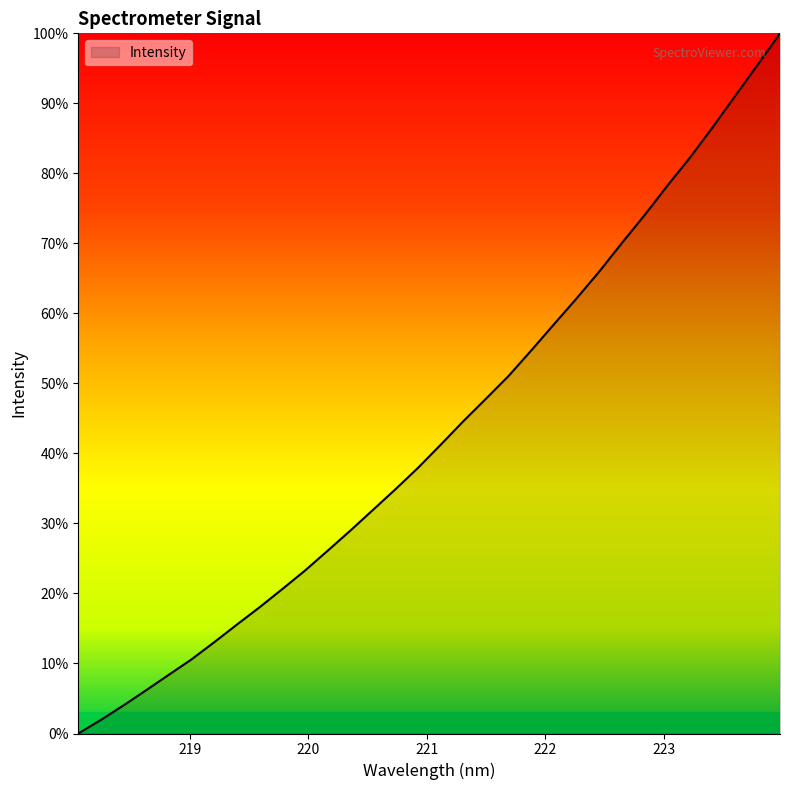

Is this an area chart (filled region under the line)?

Yes